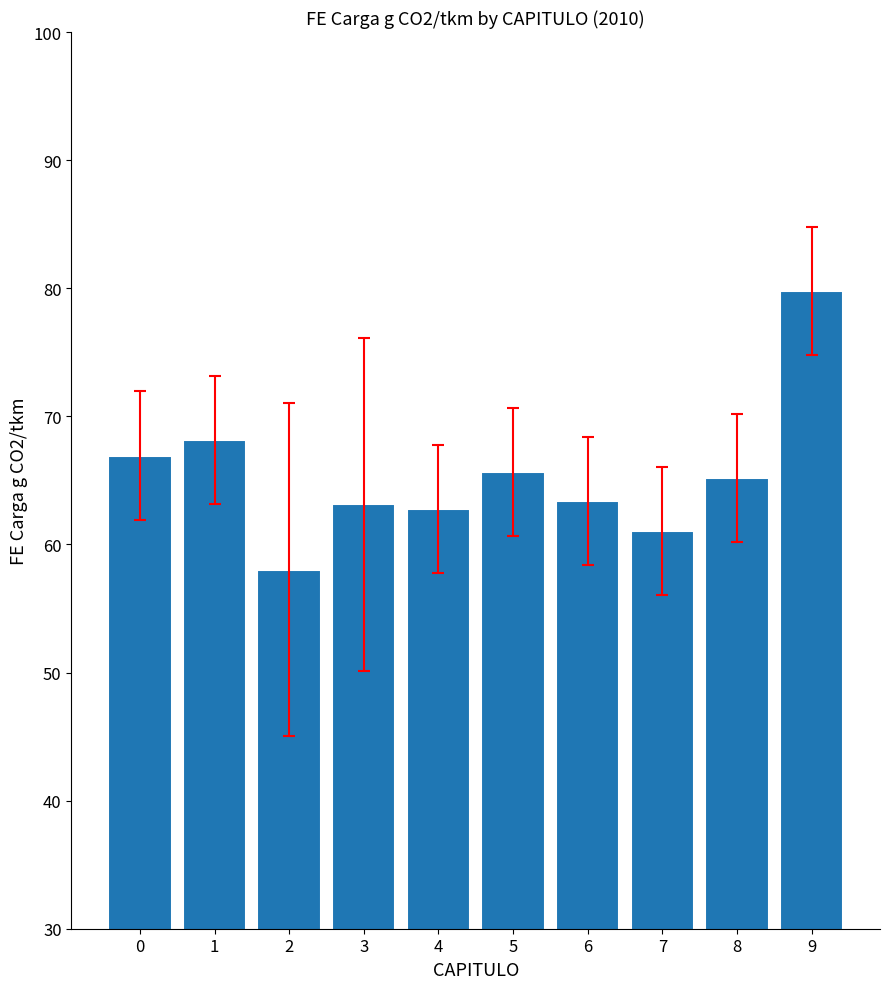

Which has a higher value, 1 or 7?

1